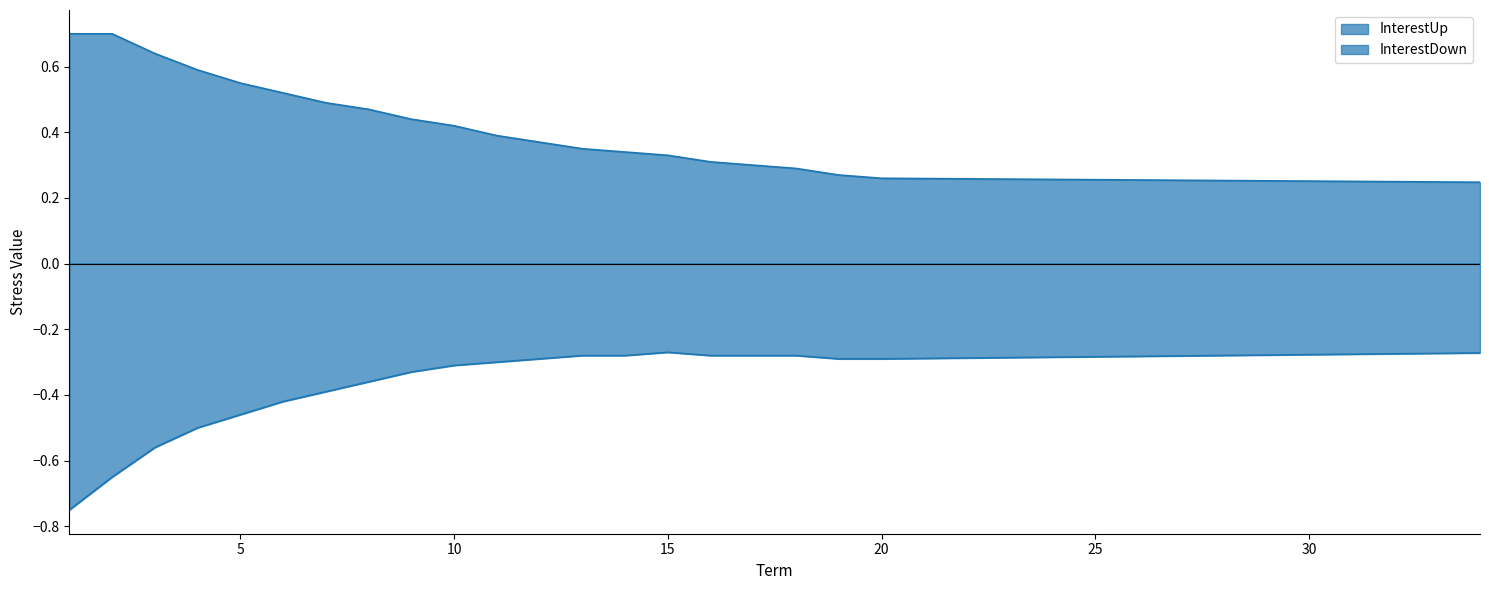

Reading left to right, extract all data points from this chart.

InterestUp: 0.7	0.7	0.6	0.6	0.6	0.5	0.5	0.5	0.4	0.4	0.4	0.4	0.3	0.3	0.3	0.3	0.3	0.3	0.3	0.3	0.3	0.3	0.3	0.3	0.3	0.3	0.3	0.3	0.3	0.3	0.3	0.2	0.2	0.2
InterestDown: -0.8	-0.7	-0.6	-0.5	-0.5	-0.4	-0.4	-0.4	-0.3	-0.3	-0.3	-0.3	-0.3	-0.3	-0.3	-0.3	-0.3	-0.3	-0.3	-0.3	-0.3	-0.3	-0.3	-0.3	-0.3	-0.3	-0.3	-0.3	-0.3	-0.3	-0.3	-0.3	-0.3	-0.3